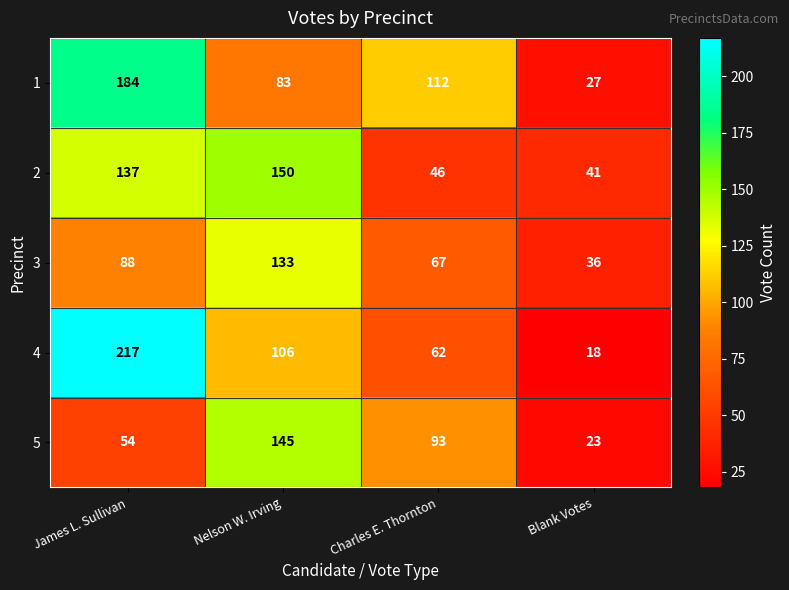

Reading left to right, extract all data points from this chart.

1: 184	83	112	27
2: 137	150	46	41
3: 88	133	67	36
4: 217	106	62	18
5: 54	145	93	23